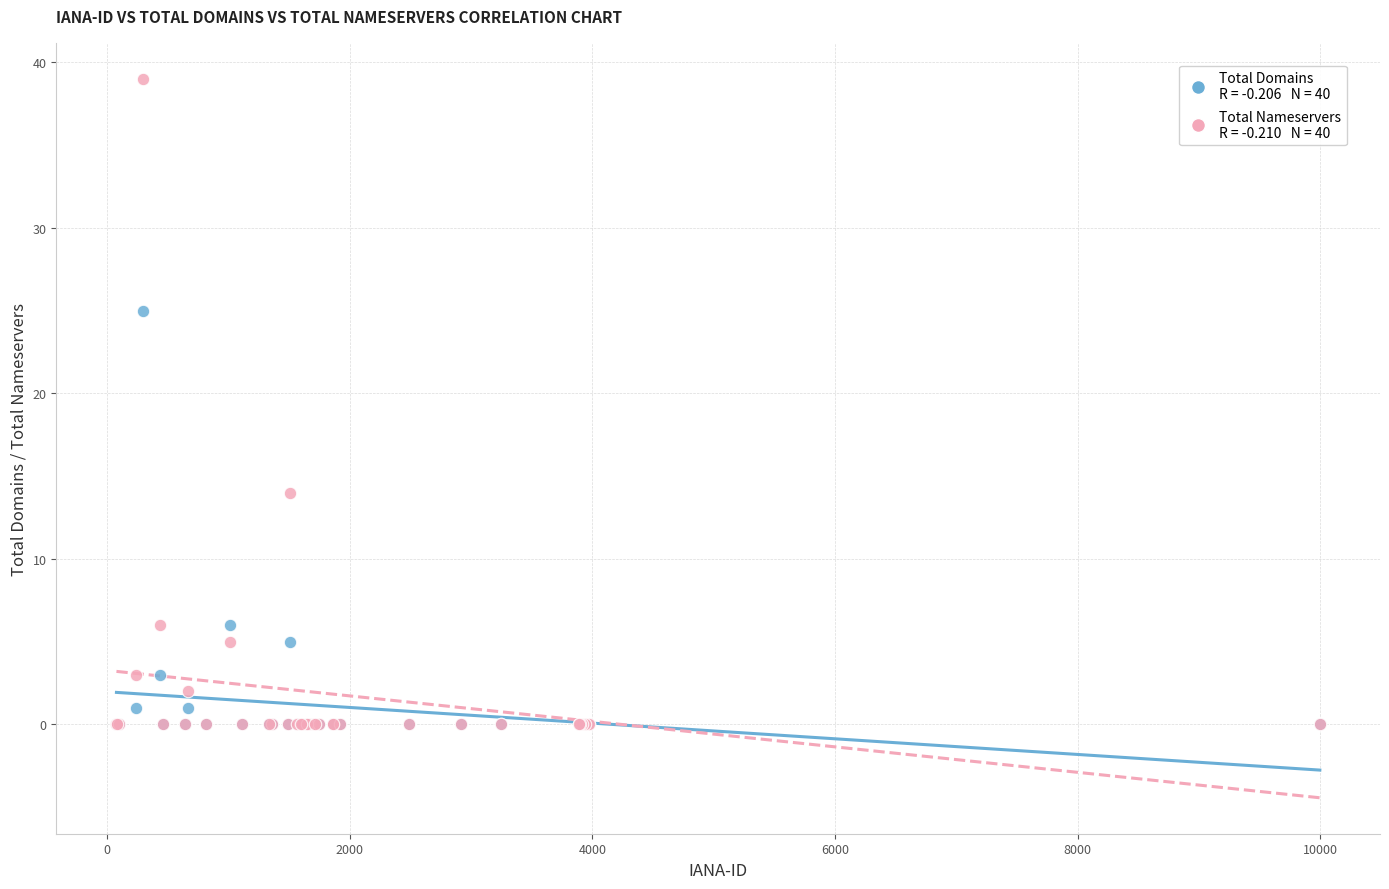

Across all series, what Y value is closest to 19?

14